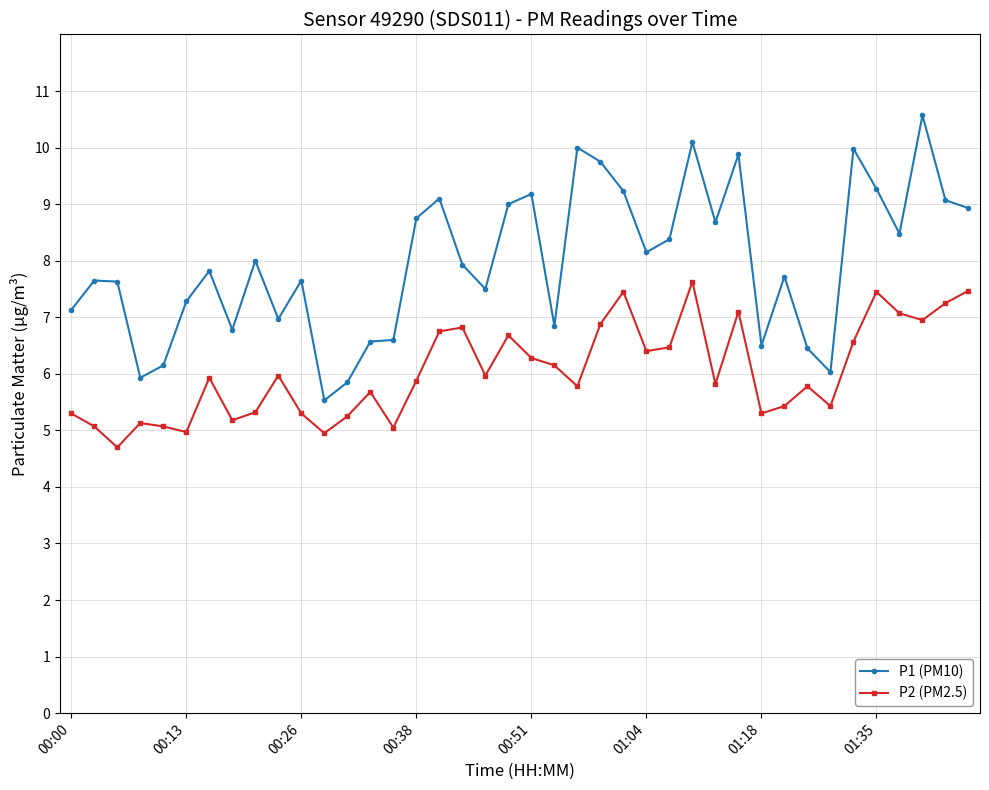

Rank the series by their maximum value, from highest to lowest.

P1 (PM10), P2 (PM2.5)